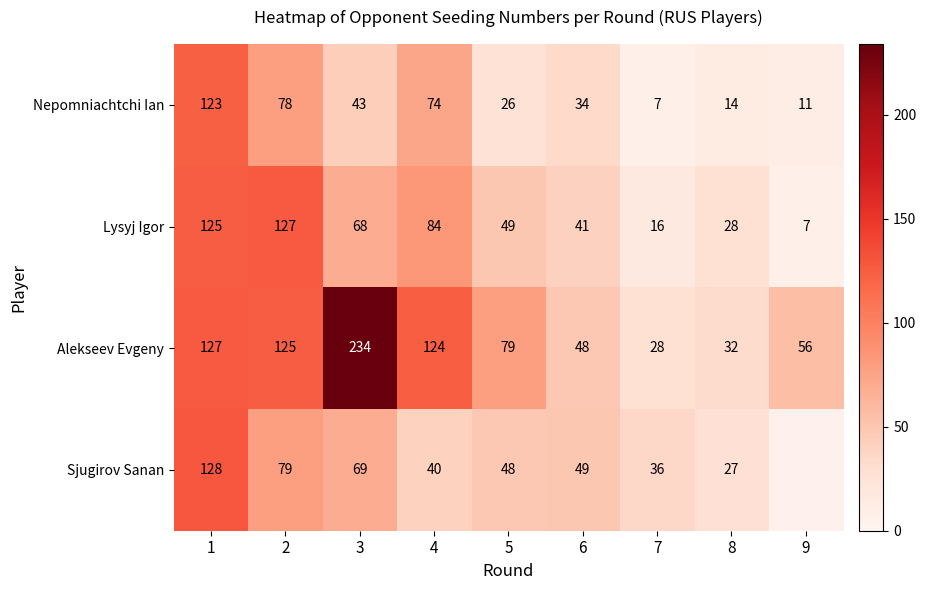

Rank the categories by Nepomniachtchi Ian value from lowest to highest.

7, 9, 8, 5, 6, 3, 4, 2, 1